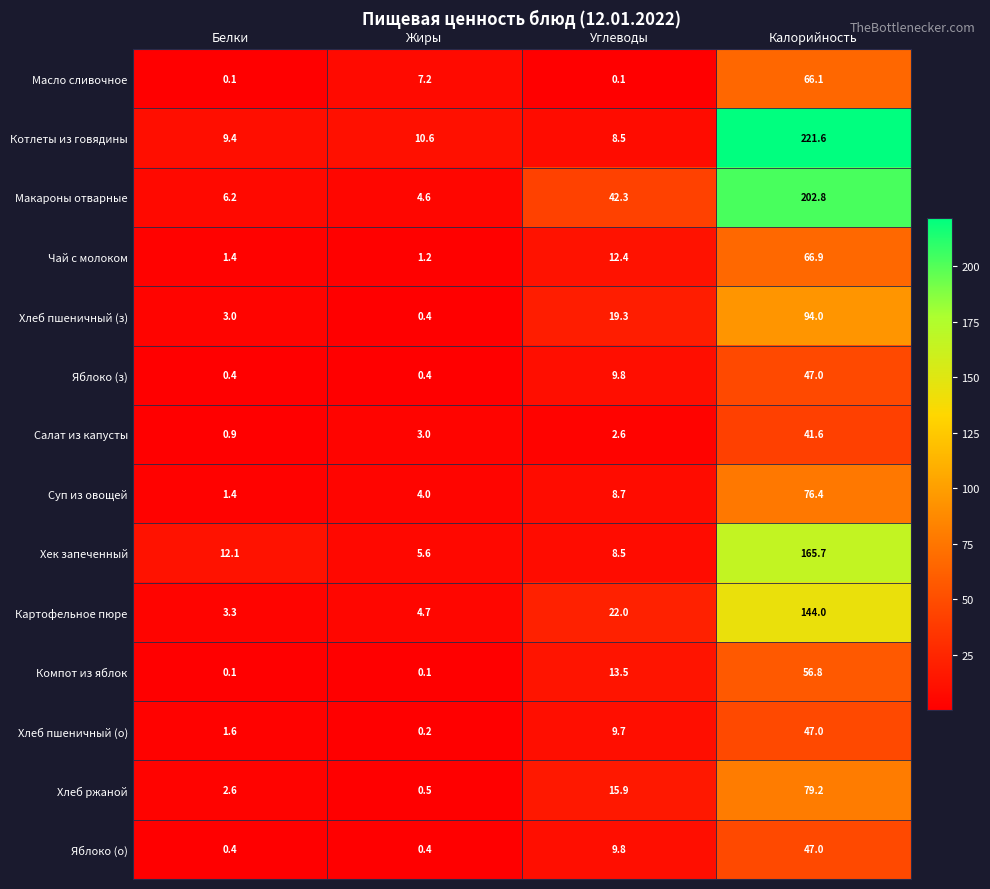

What is the difference between the maximum and minimum values in the Салат из капусты series?

40.7